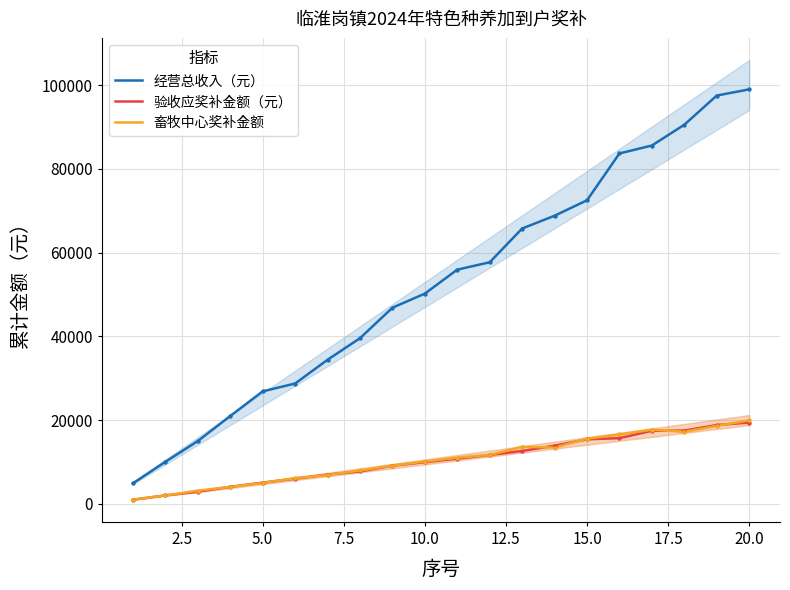

Is the value of 验收应奖补金额（元） at 0.0 greater than the value of 经营总收入（元） at 10.0?

No